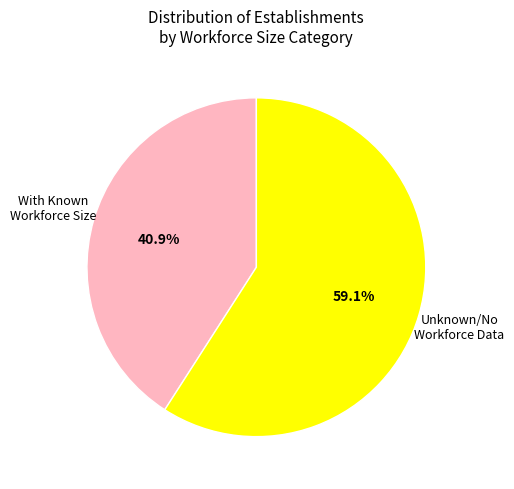

Which category has the smallest portion of the pie?

With Known Workforce Size